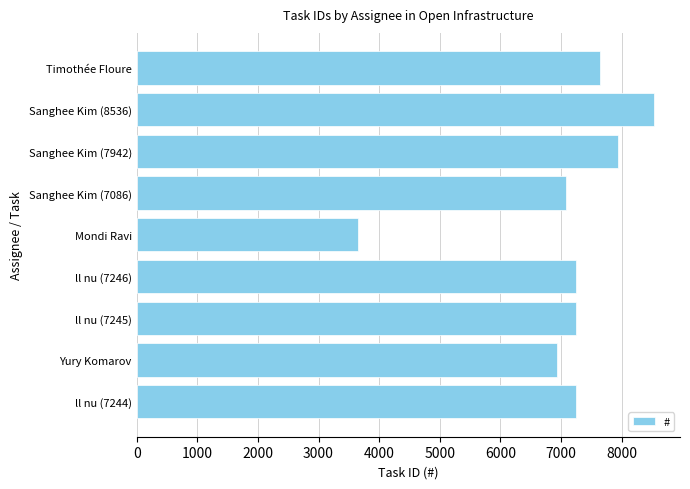

What is the minimum value shown in the chart?

3656